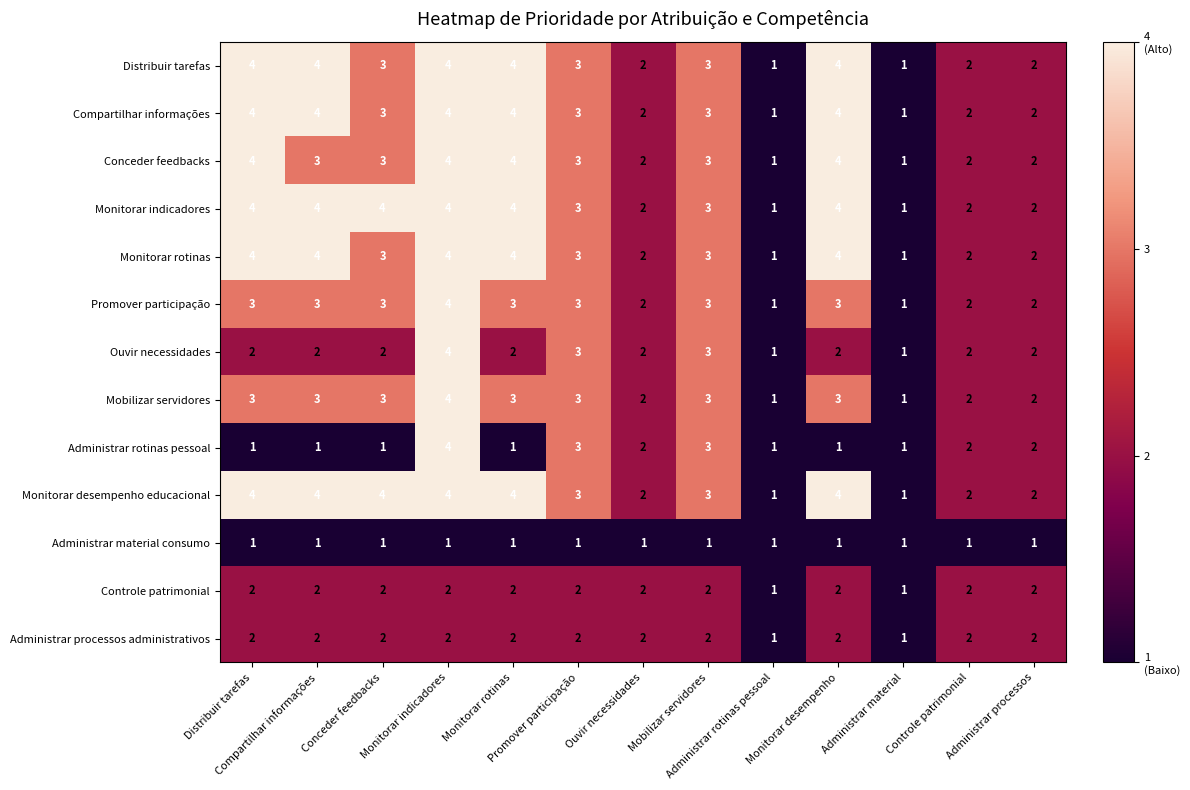

Reading left to right, list all the values displayed in this chart.

Distribuir tarefas: Distribuir tarefas=4	Compartilhar informações=4	Conceder feedbacks=3	Monitorar indicadores=4	Monitorar rotinas=4	Promover participação=3	Ouvir necessidades=2	Mobilizar servidores=3	Administrar rotinas pessoal=1	Monitorar desempenho=4	Administrar material=1	Controle patrimonial=2	Administrar processos=2
Compartilhar informações: Distribuir tarefas=4	Compartilhar informações=4	Conceder feedbacks=3	Monitorar indicadores=4	Monitorar rotinas=4	Promover participação=3	Ouvir necessidades=2	Mobilizar servidores=3	Administrar rotinas pessoal=1	Monitorar desempenho=4	Administrar material=1	Controle patrimonial=2	Administrar processos=2
Conceder feedbacks: Distribuir tarefas=4	Compartilhar informações=3	Conceder feedbacks=3	Monitorar indicadores=4	Monitorar rotinas=4	Promover participação=3	Ouvir necessidades=2	Mobilizar servidores=3	Administrar rotinas pessoal=1	Monitorar desempenho=4	Administrar material=1	Controle patrimonial=2	Administrar processos=2
Monitorar indicadores: Distribuir tarefas=4	Compartilhar informações=4	Conceder feedbacks=4	Monitorar indicadores=4	Monitorar rotinas=4	Promover participação=3	Ouvir necessidades=2	Mobilizar servidores=3	Administrar rotinas pessoal=1	Monitorar desempenho=4	Administrar material=1	Controle patrimonial=2	Administrar processos=2
Monitorar rotinas: Distribuir tarefas=4	Compartilhar informações=4	Conceder feedbacks=3	Monitorar indicadores=4	Monitorar rotinas=4	Promover participação=3	Ouvir necessidades=2	Mobilizar servidores=3	Administrar rotinas pessoal=1	Monitorar desempenho=4	Administrar material=1	Controle patrimonial=2	Administrar processos=2
Promover participação: Distribuir tarefas=3	Compartilhar informações=3	Conceder feedbacks=3	Monitorar indicadores=4	Monitorar rotinas=3	Promover participação=3	Ouvir necessidades=2	Mobilizar servidores=3	Administrar rotinas pessoal=1	Monitorar desempenho=3	Administrar material=1	Controle patrimonial=2	Administrar processos=2
Ouvir necessidades: Distribuir tarefas=2	Compartilhar informações=2	Conceder feedbacks=2	Monitorar indicadores=4	Monitorar rotinas=2	Promover participação=3	Ouvir necessidades=2	Mobilizar servidores=3	Administrar rotinas pessoal=1	Monitorar desempenho=2	Administrar material=1	Controle patrimonial=2	Administrar processos=2
Mobilizar servidores: Distribuir tarefas=3	Compartilhar informações=3	Conceder feedbacks=3	Monitorar indicadores=4	Monitorar rotinas=3	Promover participação=3	Ouvir necessidades=2	Mobilizar servidores=3	Administrar rotinas pessoal=1	Monitorar desempenho=3	Administrar material=1	Controle patrimonial=2	Administrar processos=2
Administrar rotinas pessoal: Distribuir tarefas=1	Compartilhar informações=1	Conceder feedbacks=1	Monitorar indicadores=4	Monitorar rotinas=1	Promover participação=3	Ouvir necessidades=2	Mobilizar servidores=3	Administrar rotinas pessoal=1	Monitorar desempenho=1	Administrar material=1	Controle patrimonial=2	Administrar processos=2
Monitorar desempenho educacional: Distribuir tarefas=4	Compartilhar informações=4	Conceder feedbacks=4	Monitorar indicadores=4	Monitorar rotinas=4	Promover participação=3	Ouvir necessidades=2	Mobilizar servidores=3	Administrar rotinas pessoal=1	Monitorar desempenho=4	Administrar material=1	Controle patrimonial=2	Administrar processos=2
Administrar material consumo: Distribuir tarefas=1	Compartilhar informações=1	Conceder feedbacks=1	Monitorar indicadores=1	Monitorar rotinas=1	Promover participação=1	Ouvir necessidades=1	Mobilizar servidores=1	Administrar rotinas pessoal=1	Monitorar desempenho=1	Administrar material=1	Controle patrimonial=1	Administrar processos=1
Controle patrimonial: Distribuir tarefas=2	Compartilhar informações=2	Conceder feedbacks=2	Monitorar indicadores=2	Monitorar rotinas=2	Promover participação=2	Ouvir necessidades=2	Mobilizar servidores=2	Administrar rotinas pessoal=1	Monitorar desempenho=2	Administrar material=1	Controle patrimonial=2	Administrar processos=2
Administrar processos administrativos: Distribuir tarefas=2	Compartilhar informações=2	Conceder feedbacks=2	Monitorar indicadores=2	Monitorar rotinas=2	Promover participação=2	Ouvir necessidades=2	Mobilizar servidores=2	Administrar rotinas pessoal=1	Monitorar desempenho=2	Administrar material=1	Controle patrimonial=2	Administrar processos=2